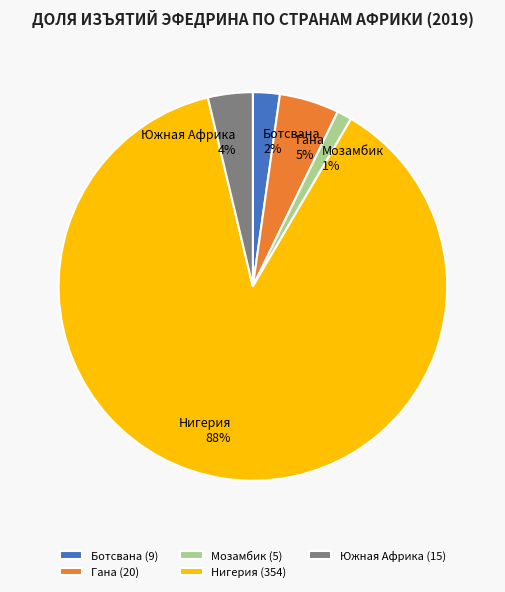

To the nearest percent, what percentage of the pie is Южная Африка?

4%